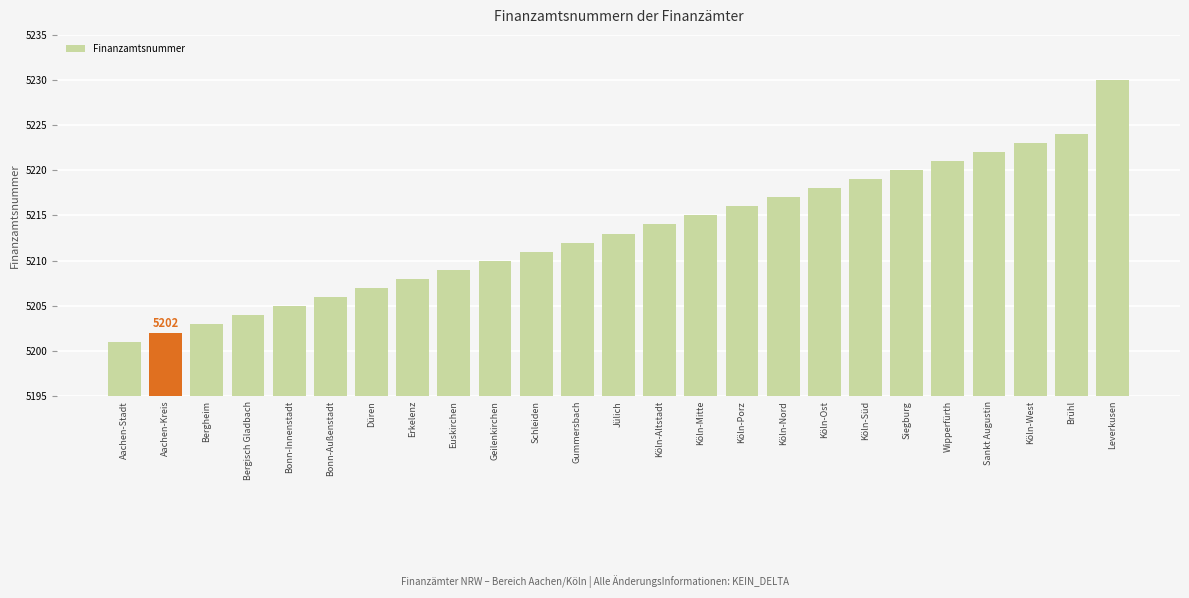

Rank the categories by value from lowest to highest.

Aachen-Stadt, Aachen-Kreis, Bergheim, Bergisch Gladbach, Bonn-Innenstadt, Bonn-Außenstadt, Düren, Erkelenz, Euskirchen, Geilenkirchen, Schleiden, Gummersbach, Jülich, Köln-Altstadt, Köln-Mitte, Köln-Porz, Köln-Nord, Köln-Ost, Köln-Süd, Siegburg, Wipperfürth, Sankt Augustin, Köln-West, Brühl, Leverkusen